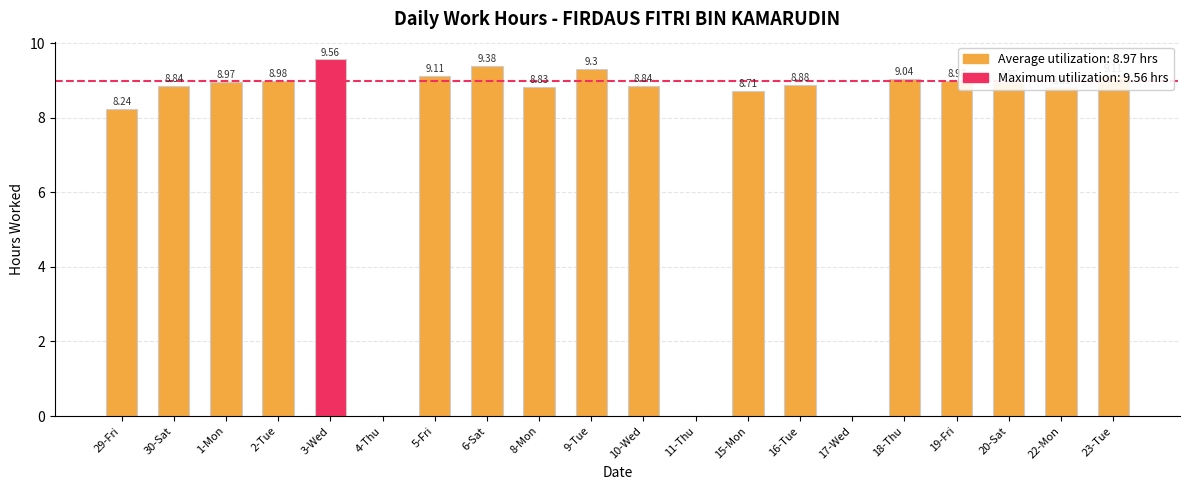

What is the sum of all values?

152.5